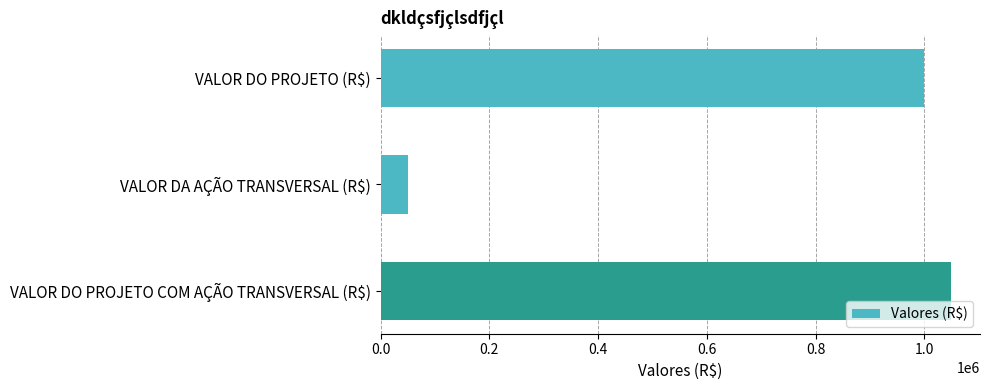

Count the number of data series in this chart.

1